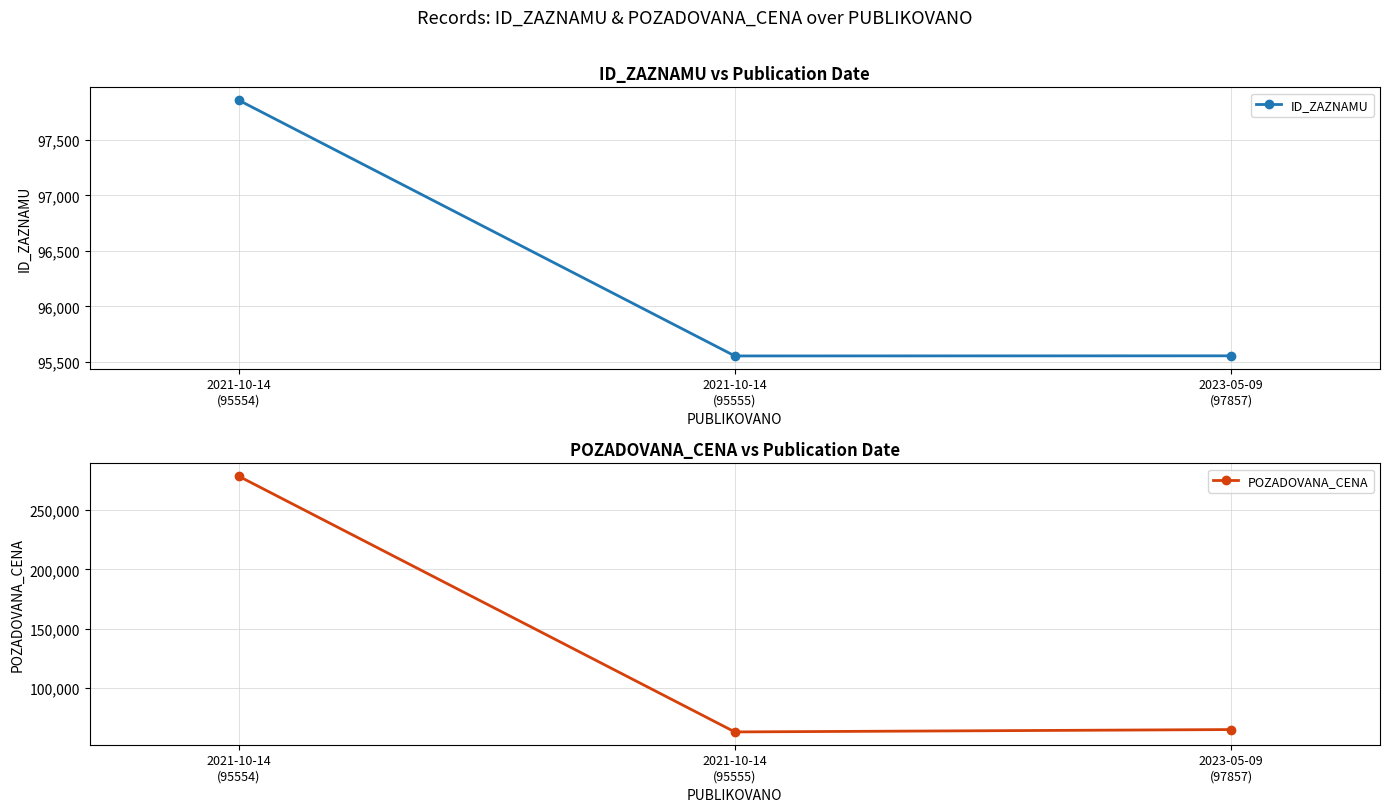

Rank the categories by POZADOVANA_CENA value from lowest to highest.

2021-10-14
(95555), 2023-05-09
(97857), 2021-10-14
(95554)